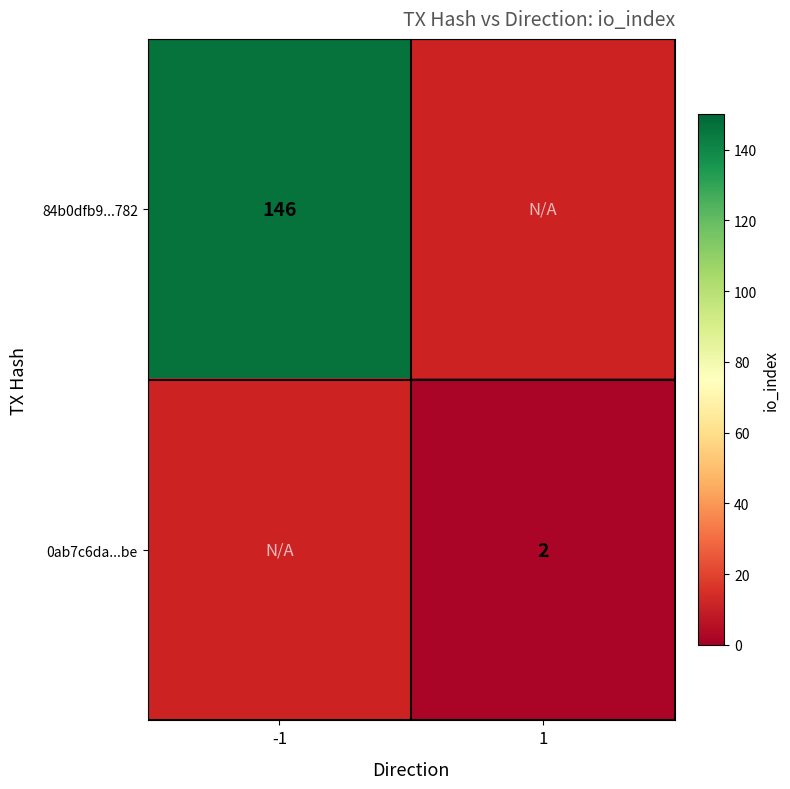

Which category has the highest value across all series?

-1